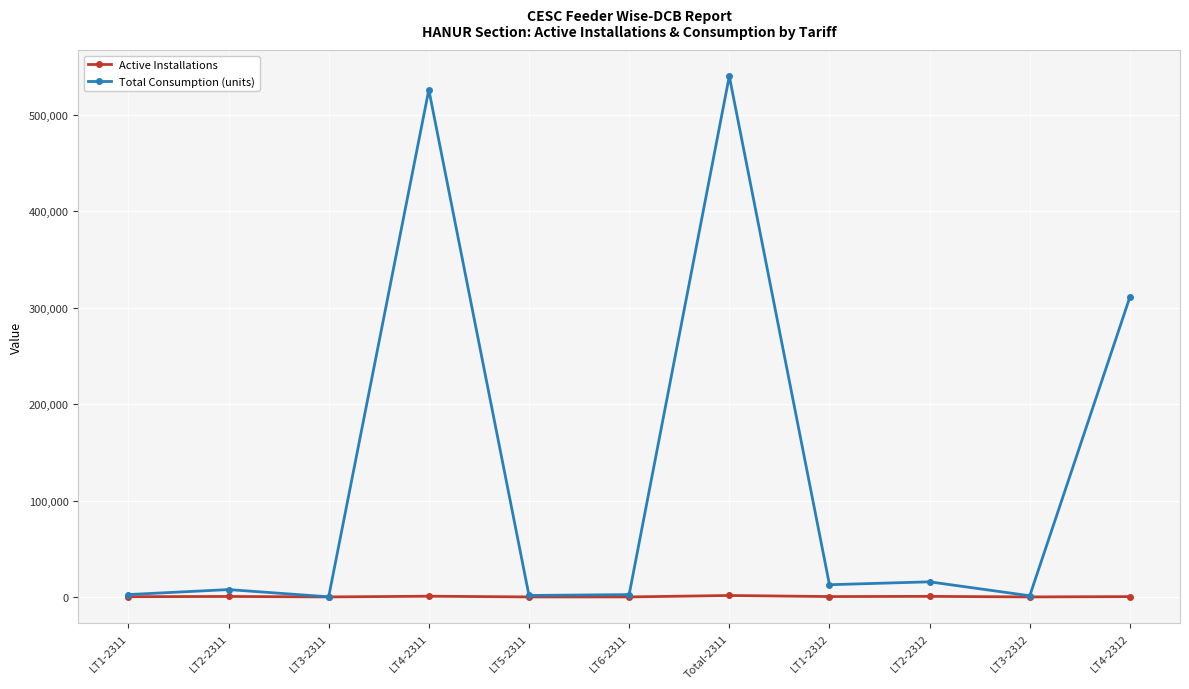

Between LT6-2311 and LT4-2312, which series saw the biggest shift?

Total Consumption (units)